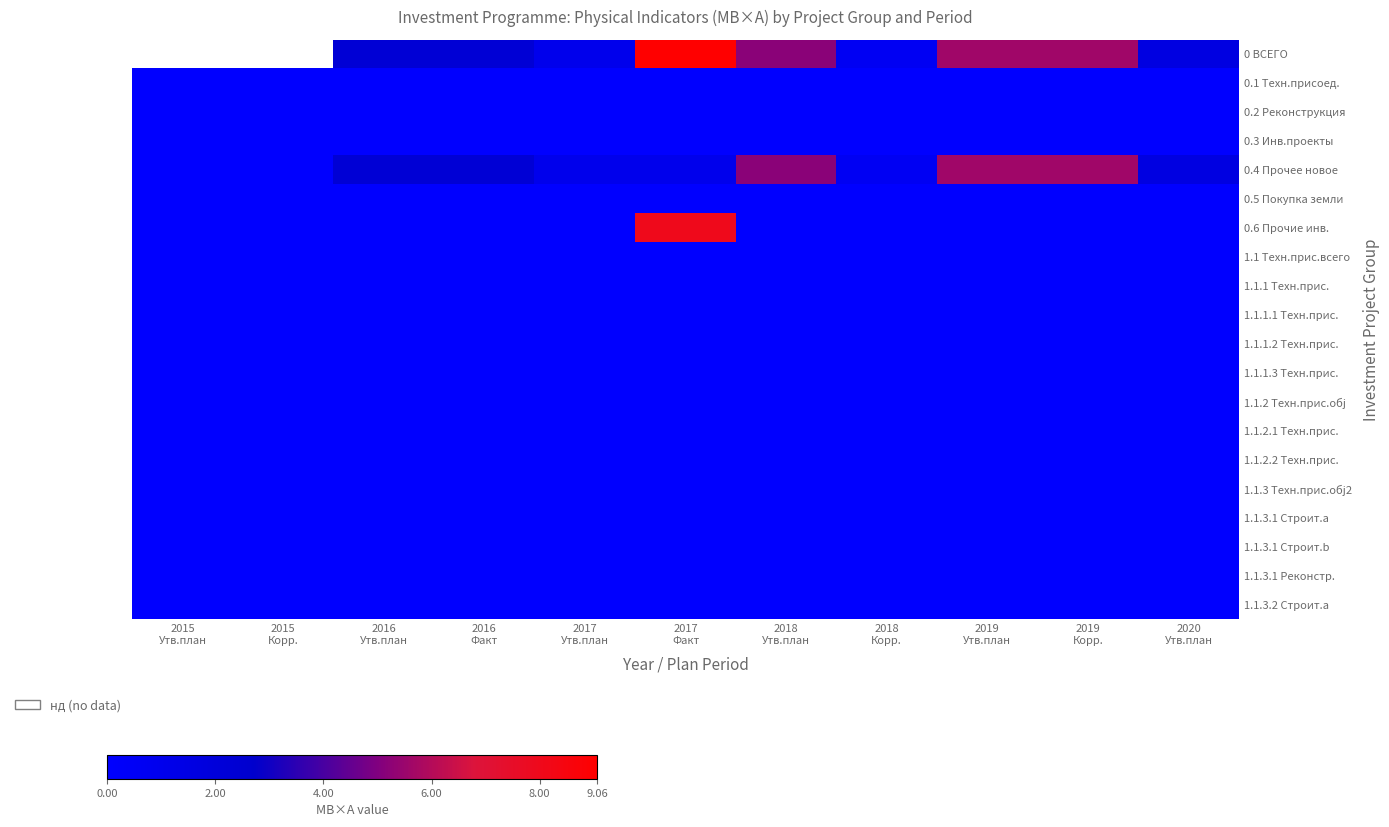

Rank the series by their maximum value, from lowest to highest.

0.5 Покупка земли, 0 ВСЕГО, 0.1 Техн.присоед., 0.2 Реконструкция, 0.3 Инв.проекты, 1.1 Техн.прис.всего, 1.1.1 Техн.прис., 1.1.1.1 Техн.прис., 1.1.1.2 Техн.прис., 1.1.1.3 Техн.прис., 1.1.2 Техн.прис.обj, 1.1.2.1 Техн.прис., 1.1.2.2 Техн.прис., 1.1.3 Техн.прис.обj2, 1.1.3.1 Строит.a, 1.1.3.1 Строит.b, 1.1.3.1 Реконстр., 1.1.3.2 Строит.a, 0.4 Прочее новое, 0.6 Прочие инв.